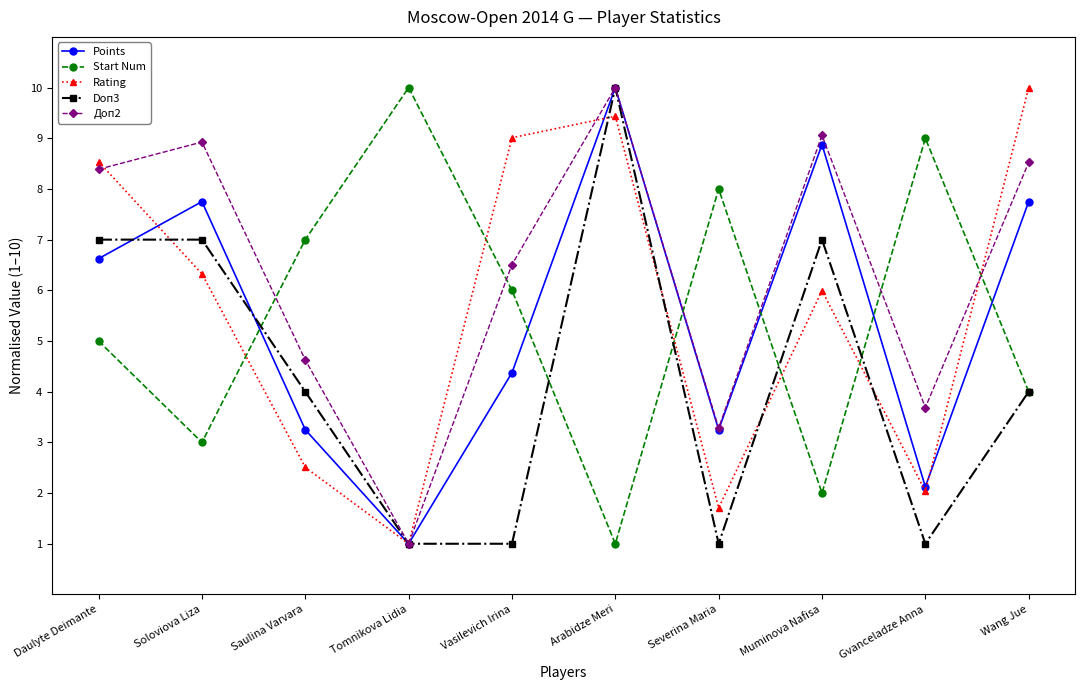

Rank the categories by Start Num value from highest to lowest.

Tomnikova Lidia, Gvanceladze Anna, Severina Maria, Saulina Varvara, Vasilevich Irina, Daulyte Deimante, Wang Jue, Soloviova Liza, Muminova Nafisa, Arabidze Meri